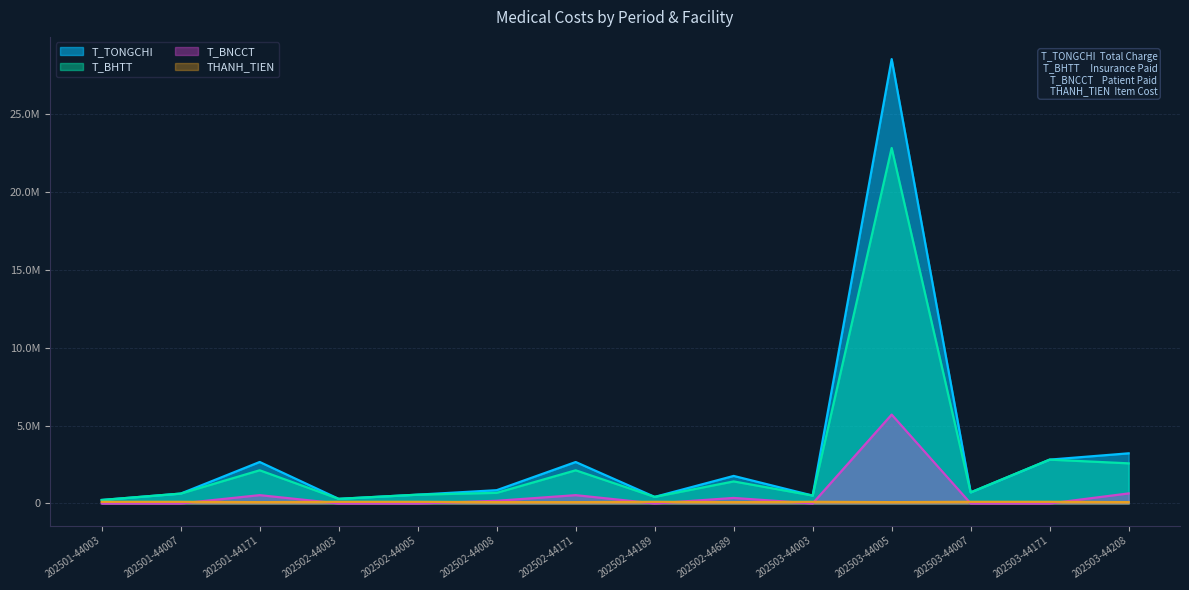

Reading left to right, extract all data points from this chart.

T_TONGCHI: 222400.0	632450.0	2660141.0	295800.0	563065.0	850450.0	2657625.0	420520.0	1765590.0	505900.0	28509422.8	709450.0	2811567.0	3215780.0
T_BHTT: 222400.0	632450.0	2128112.8	295800.0	563065.0	680360.0	2126100.0	420520.0	1412472.0	505900.0	22807538.2	709450.0	2811567.0	2572624.0
T_BNCCT: 0.0	0.0	532028.2	0.0	0.0	170090.0	531525.0	0.0	353118.0	0.0	5701884.6	0.0	0.0	643156.0
THANH_TIEN: 105300.0	105300.0	84240.0	105300.0	105300.0	84240.0	84240.0	105300.0	84240.0	105300.0	84240.0	105300.0	105300.0	84240.0